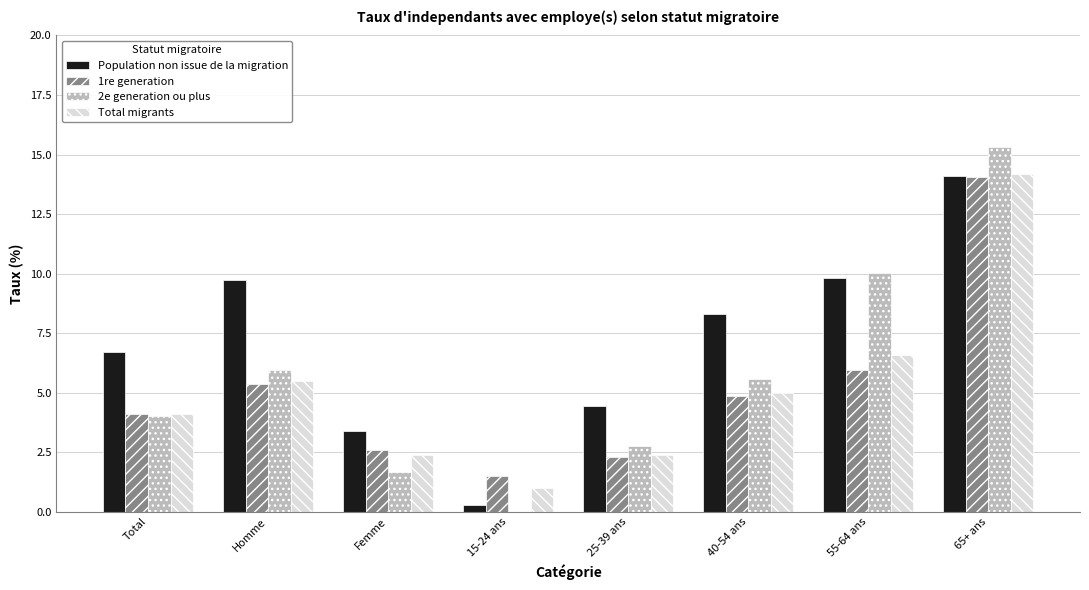

How many positive values does the 2e generation ou plus series have?

7